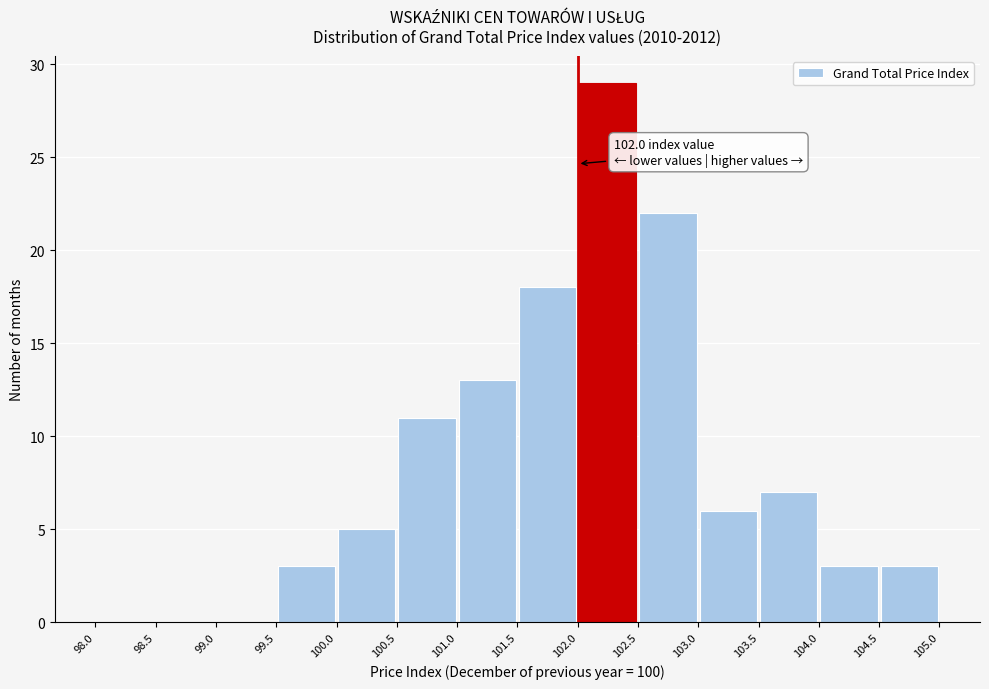

Over which range of the x-axis is the bar tallest?

102.0 to 102.5